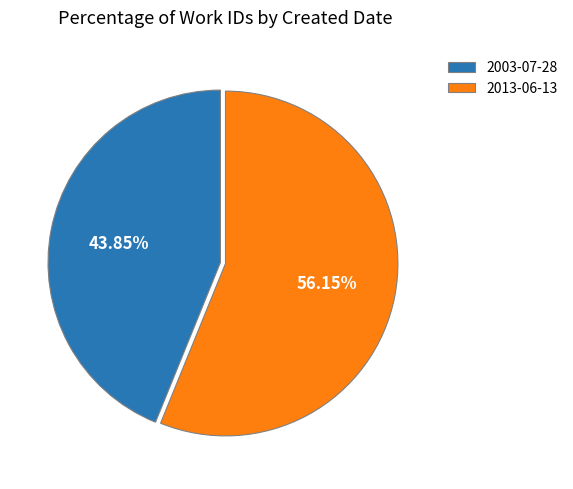

To the nearest percent, what is the difference between the 2013-06-13 and 2003-07-28 slice percentages?

12%